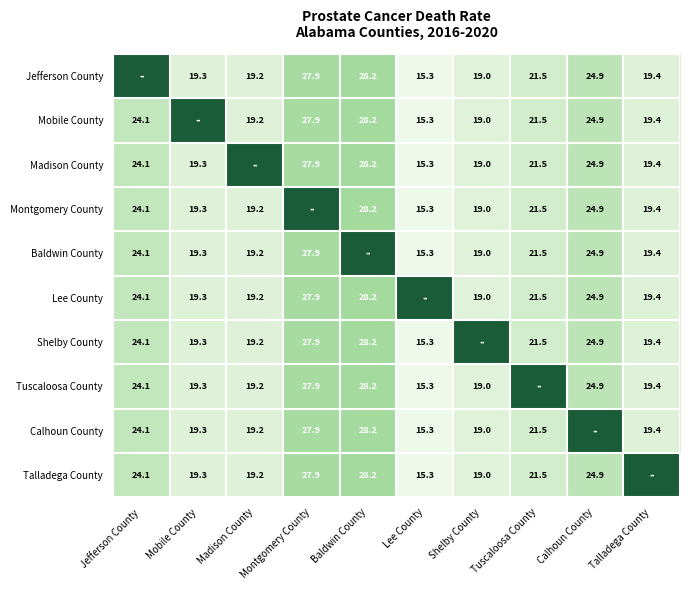

Is the value of Mobile County at Talladega County greater than the value of Shelby County at Lee County?

Yes